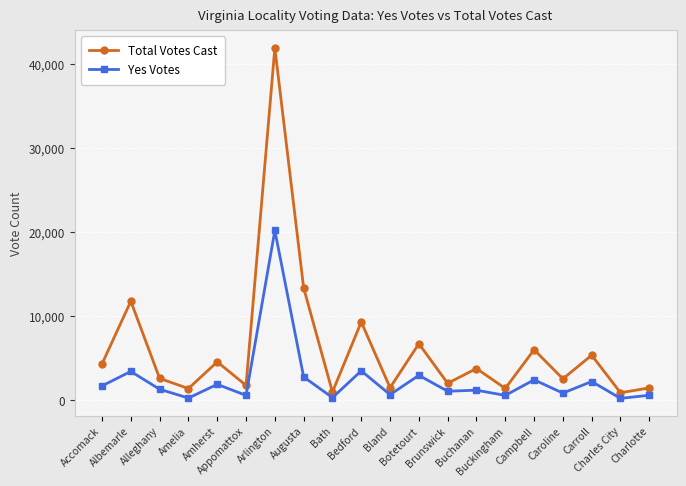

What is the difference between the maximum and second lowest values in the Yes Votes series?

19937